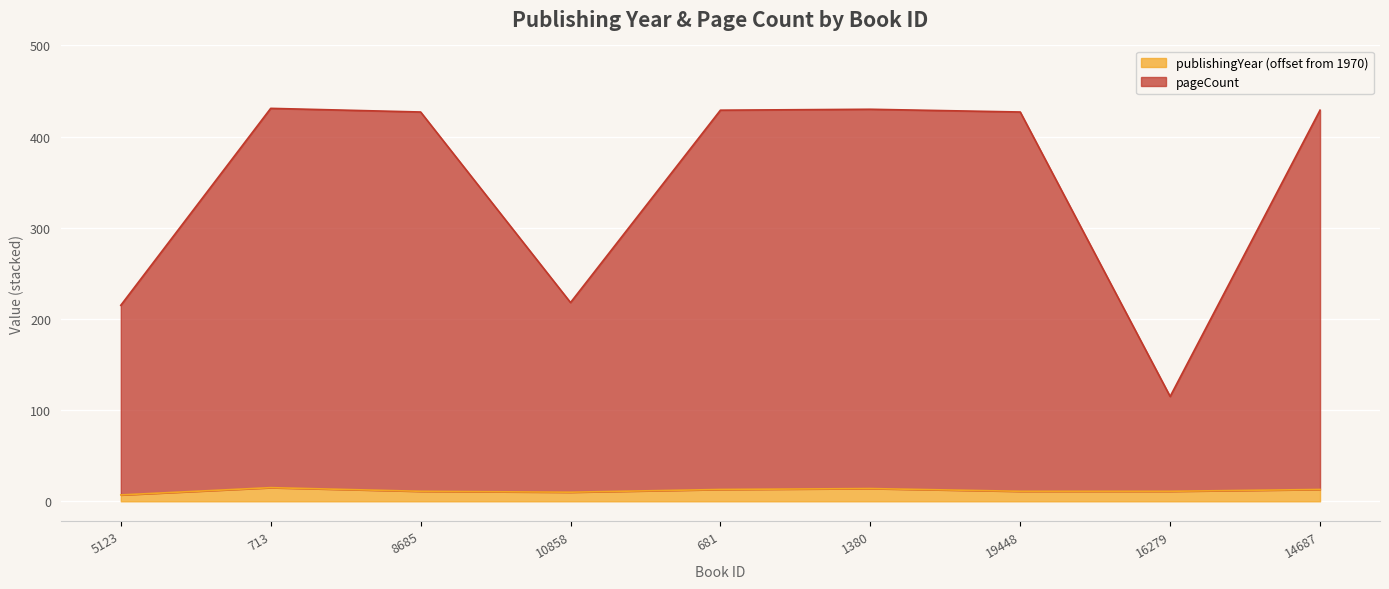

True or false: publishingYear and pageCount intersect in this chart.

False